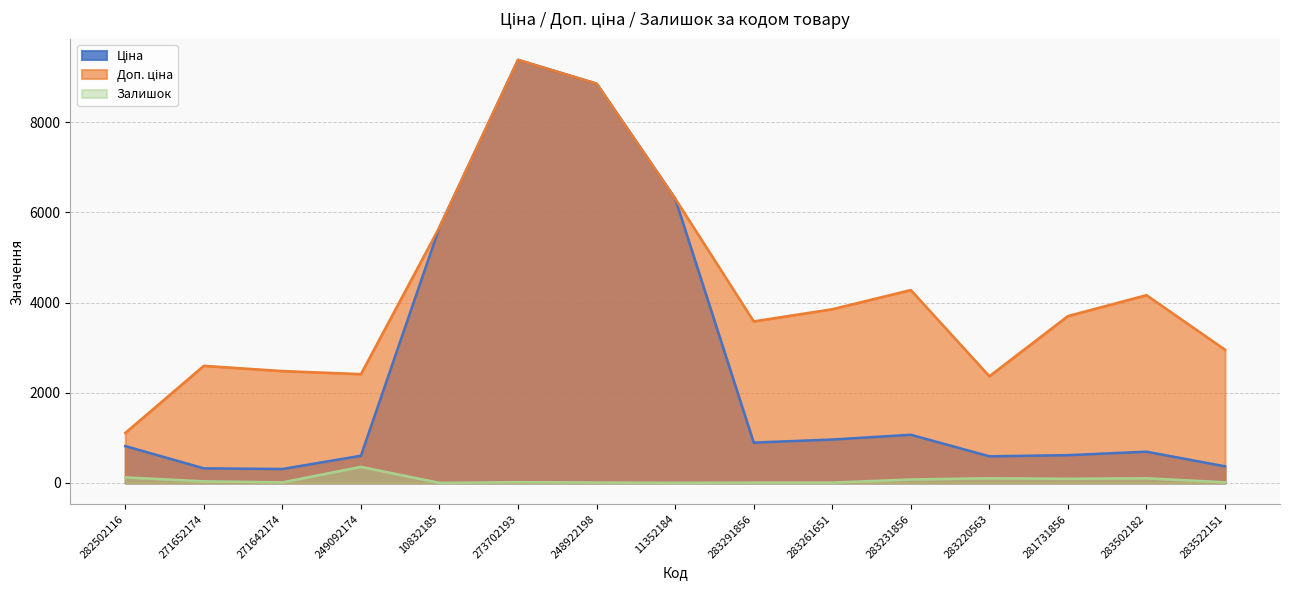

The value of Доп. ціна at 273702193 is 9384.0. True or false?

True